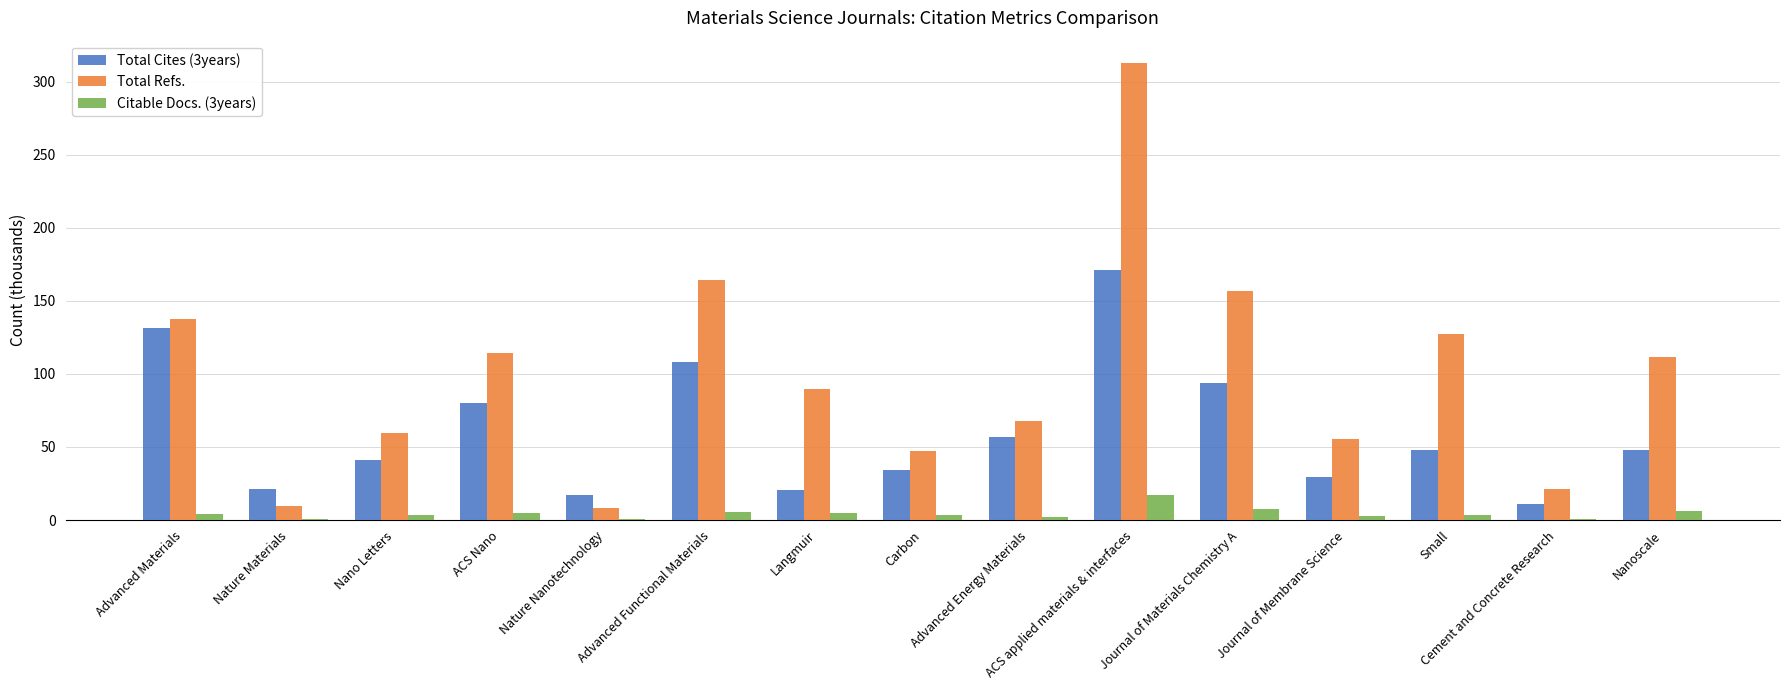

What is the greatest value displayed?

312.5